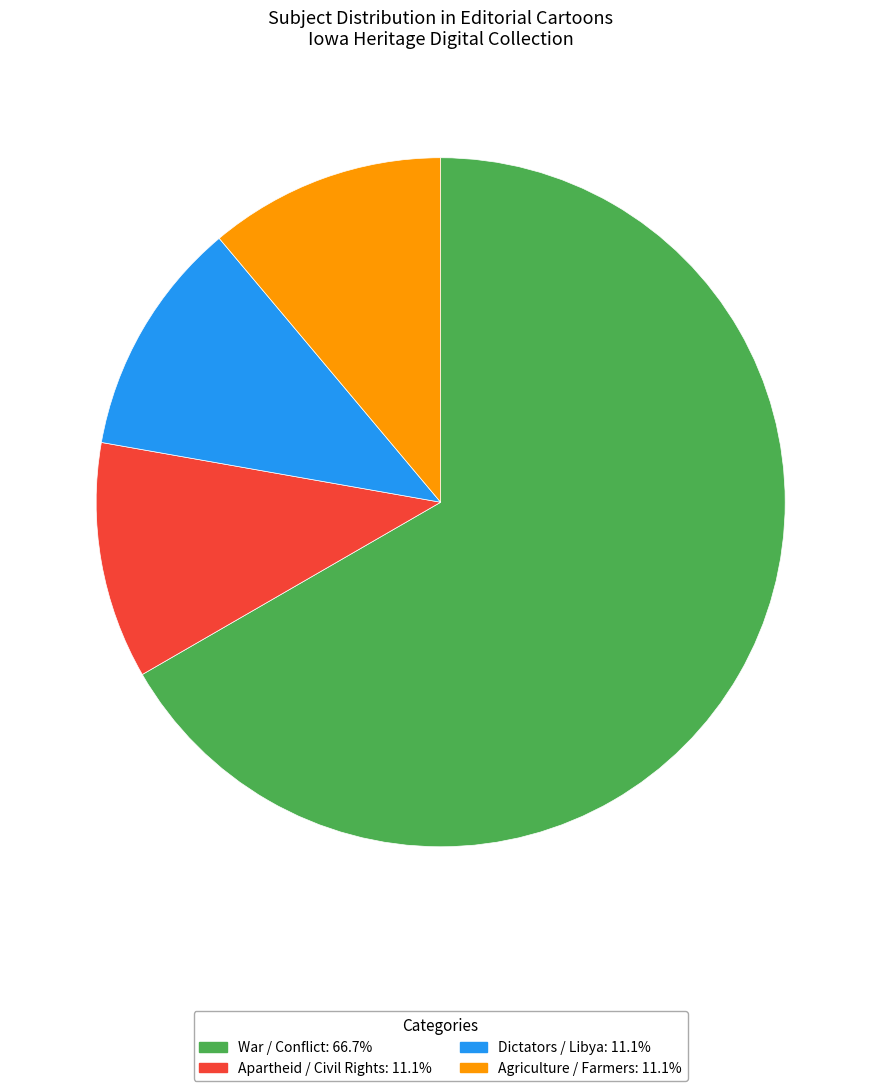

Is the sum of Apartheid / Civil Rights: 11.1% and War / Conflict: 66.7% greater than half?

Yes